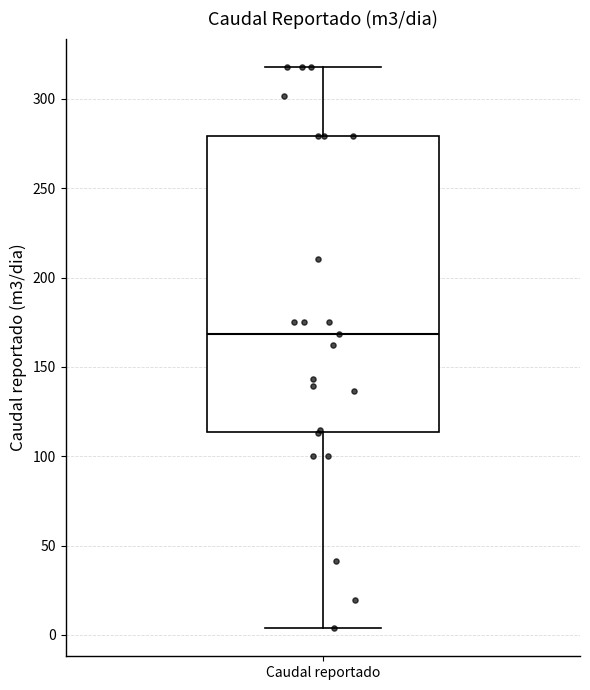

Where is the upper edge of the box for Caudal reportado on the y-axis? The values are not printed on the chart, so give them approximately, as read against the axis.

280